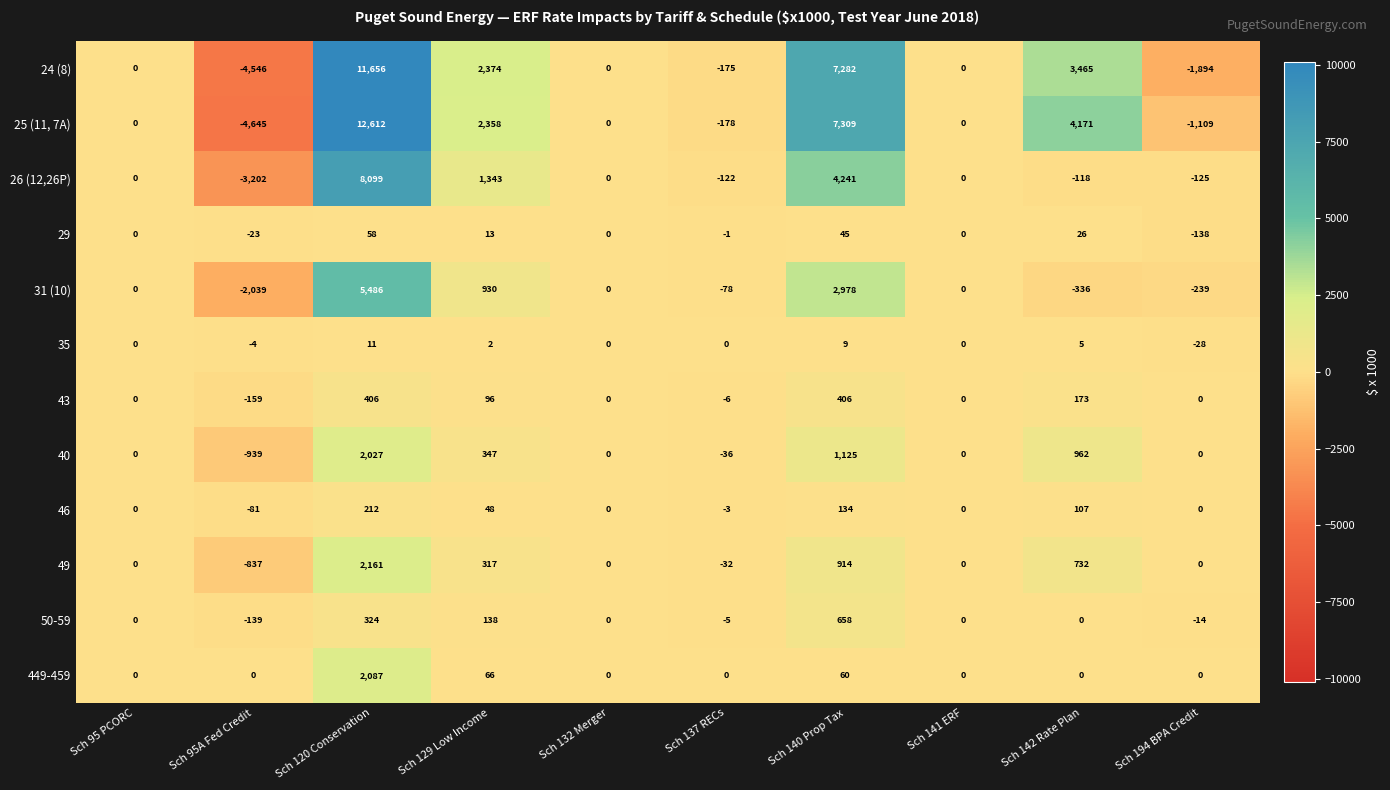

What is the difference between the second highest and second lowest values in the 46 series?

137